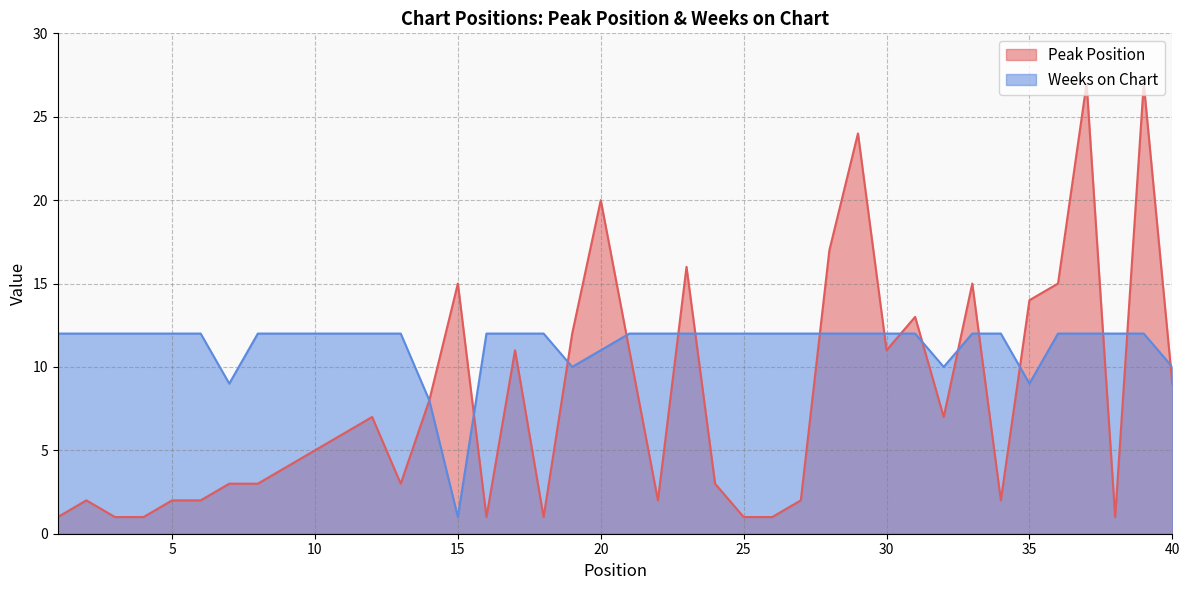

How many lines are shown in the chart?

2